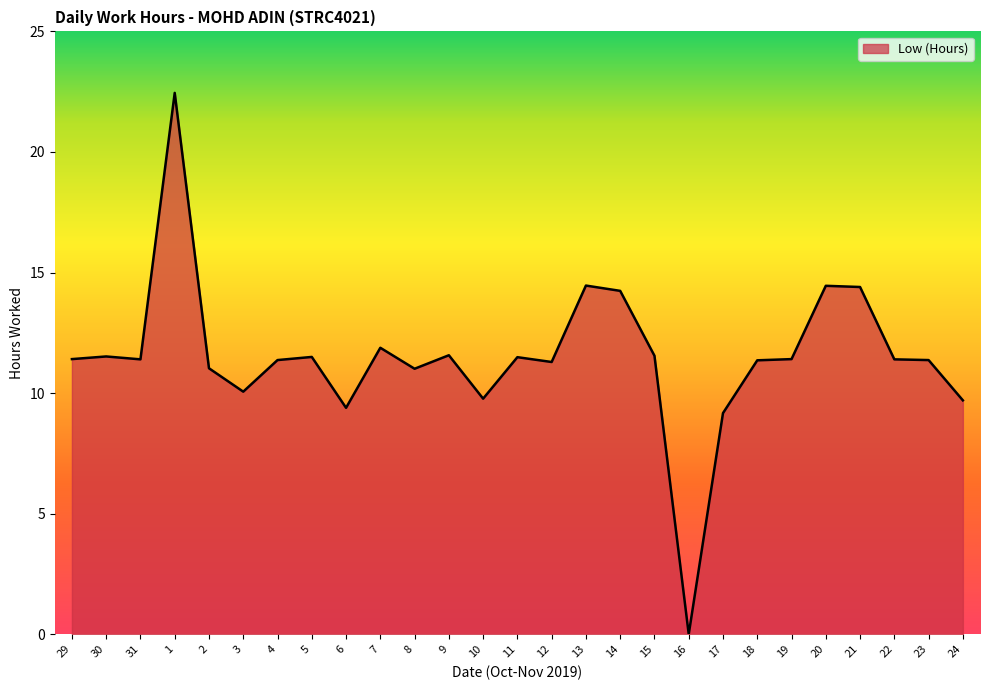

Between 24 and 4, which is larger?

4